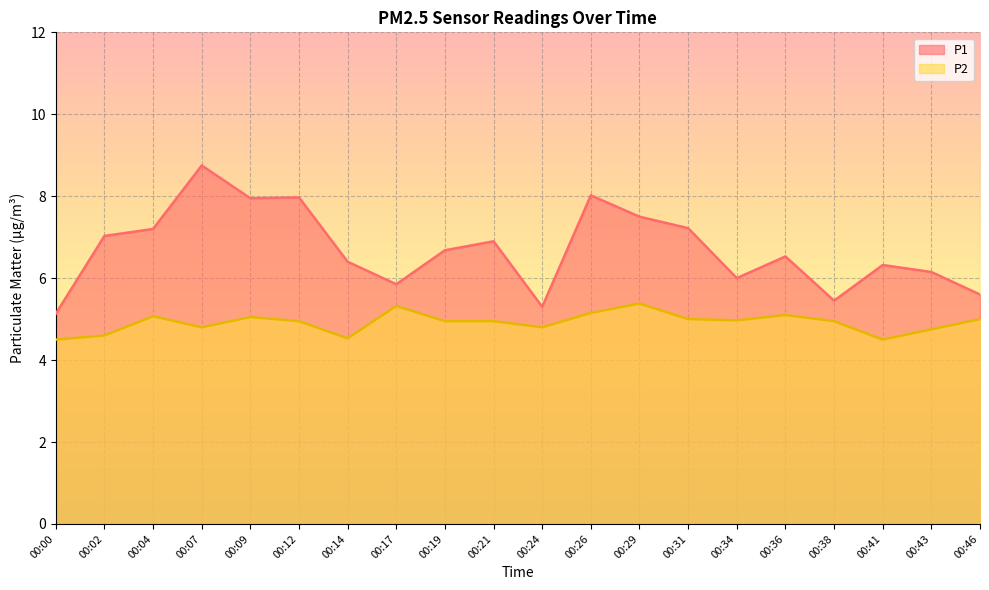

At how many categories does at least one series exceed 8?

2